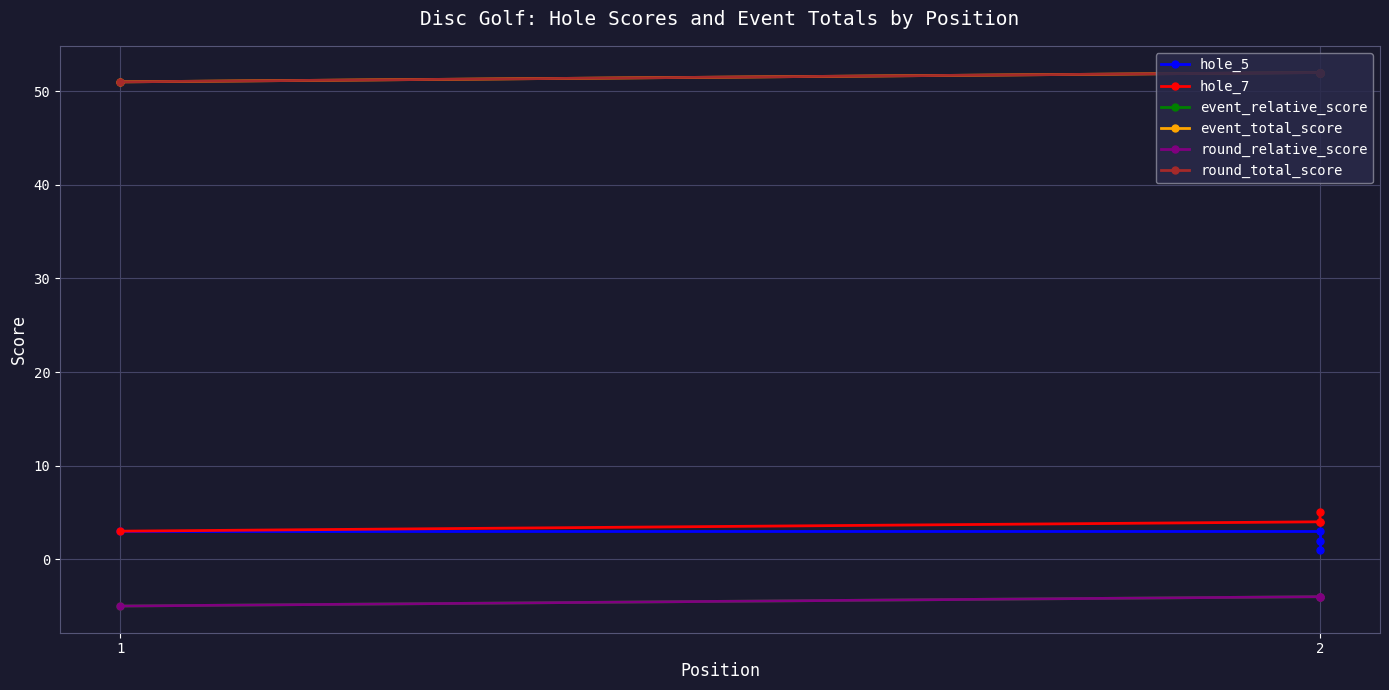

The round_relative_score series shows -4 at 2. True or false?

True